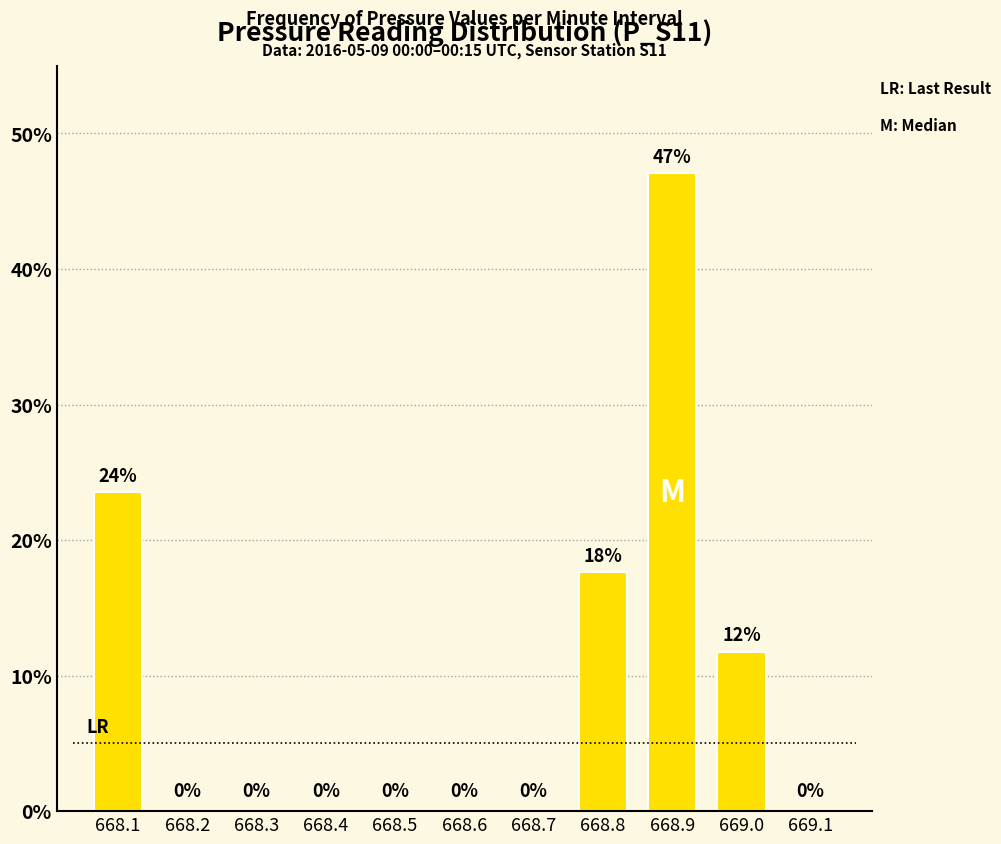

At which label is the value closest to 23?

668.1